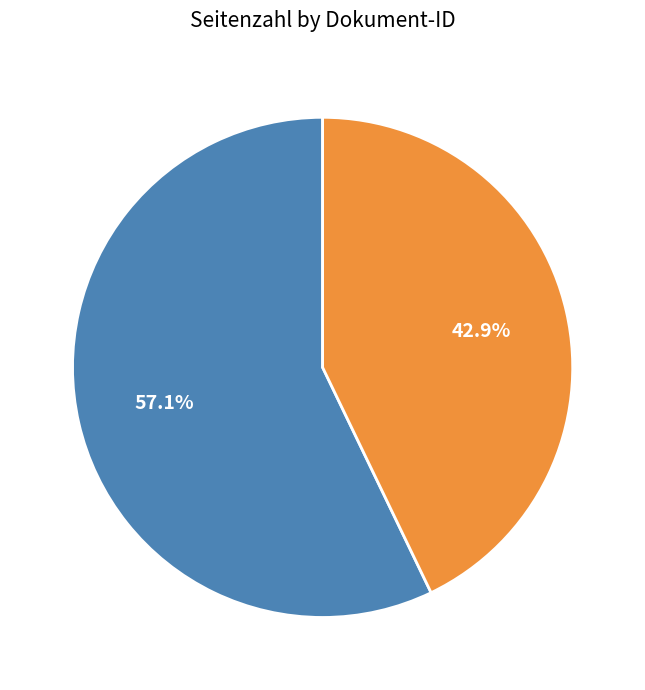

How many slices are in this pie chart?

2